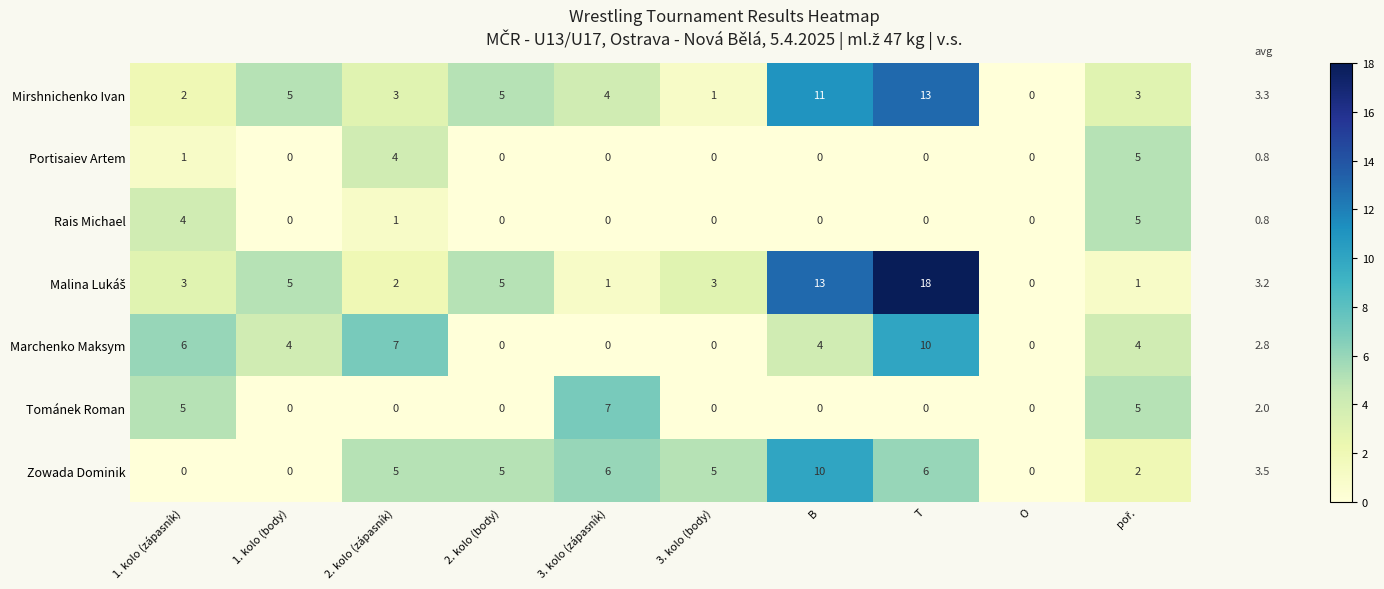

The value of Mirshnichenko Ivan at B is 11. True or false?

True